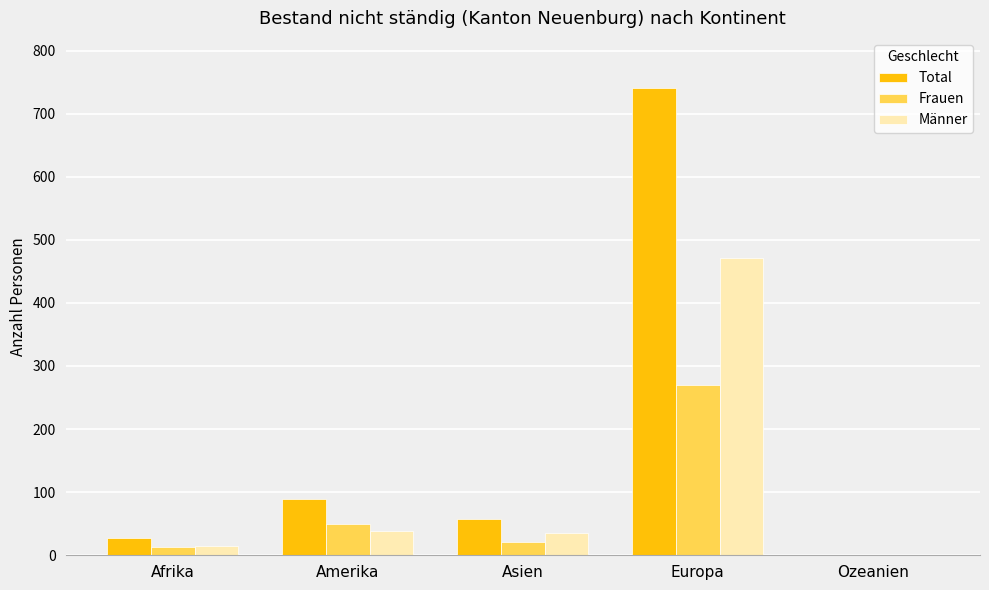

What is the difference between the Männer values at Amerika and Europa?

432